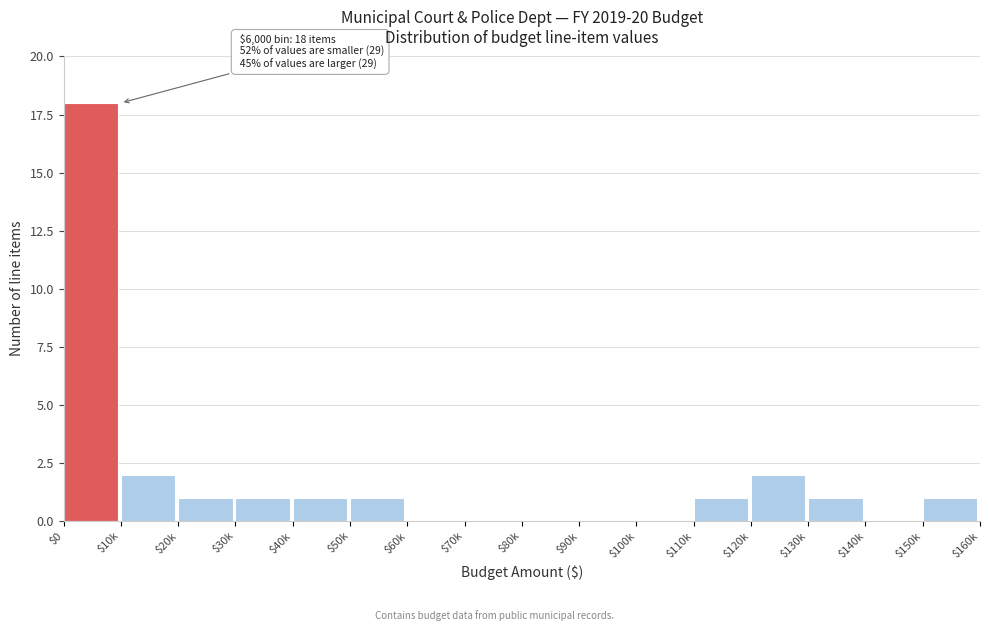

Which category has the highest value across all series?

$0